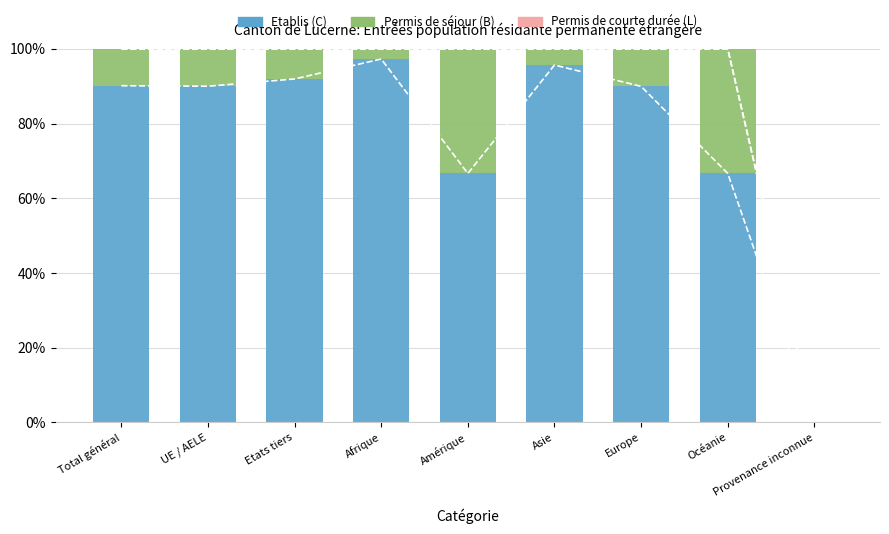

Is it true that Etablis (C) equals 169.7 at Asie?

False